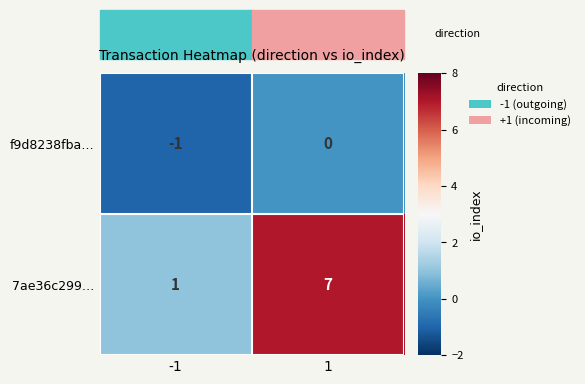

List the series in order of their peak value, lowest first.

f9d8238fba…, 7ae36c299…